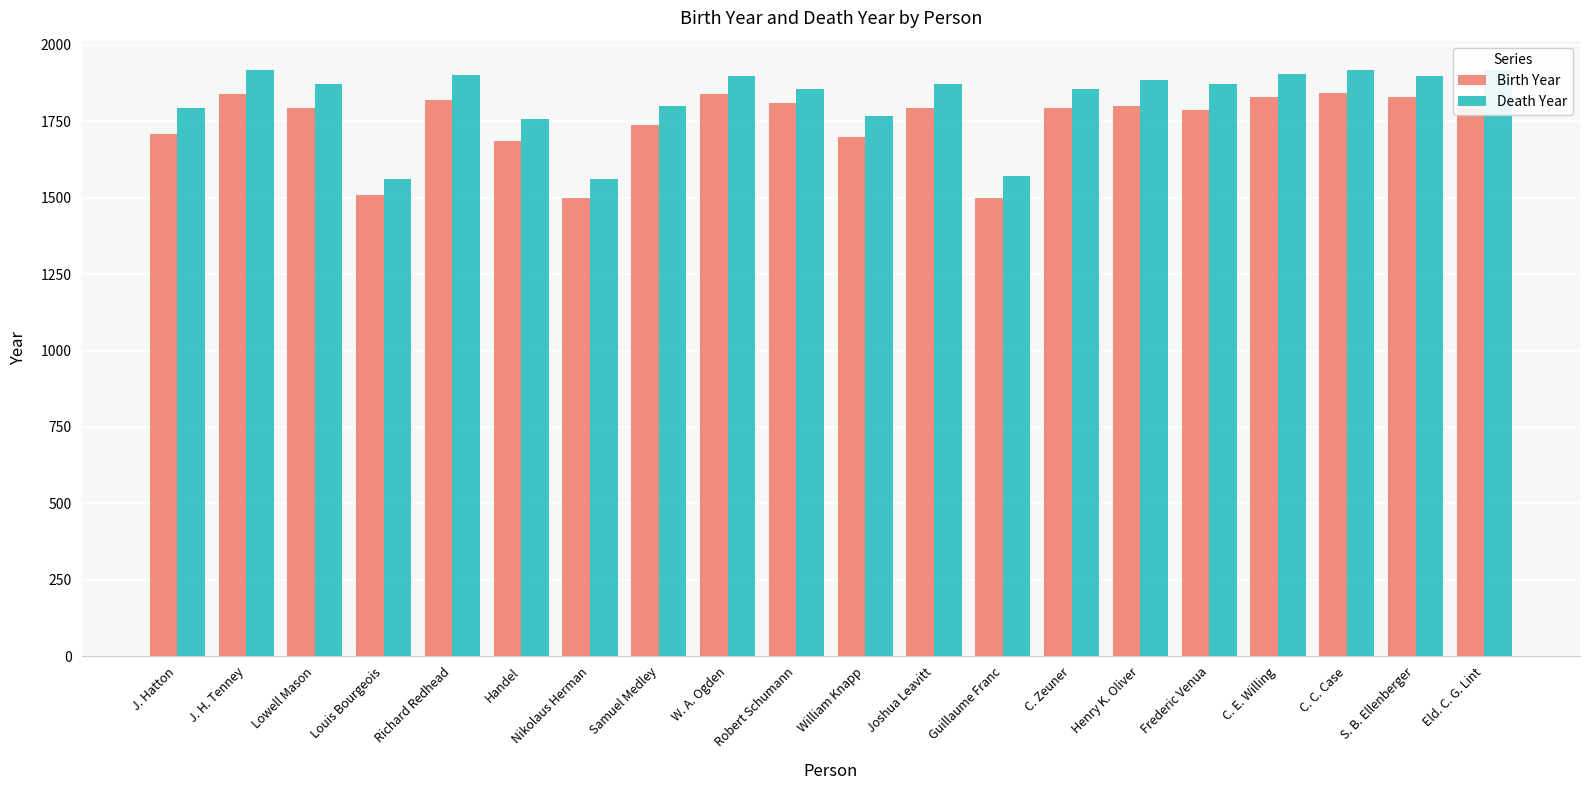

Rank the series by their average value, from lowest to highest.

Birth Year, Death Year